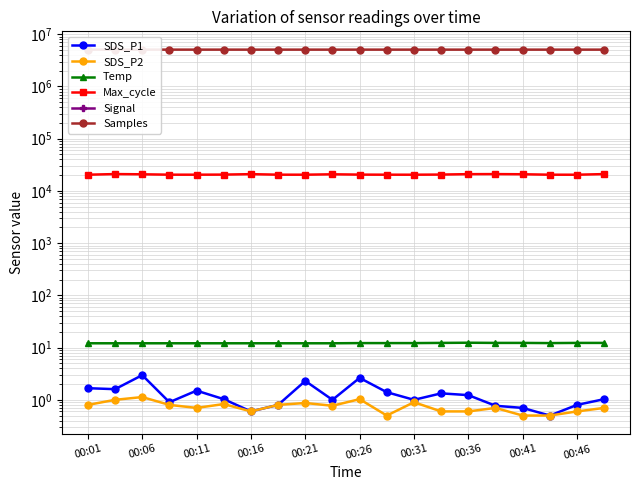

True or false: SDS_P2 and Max_cycle intersect in this chart.

False